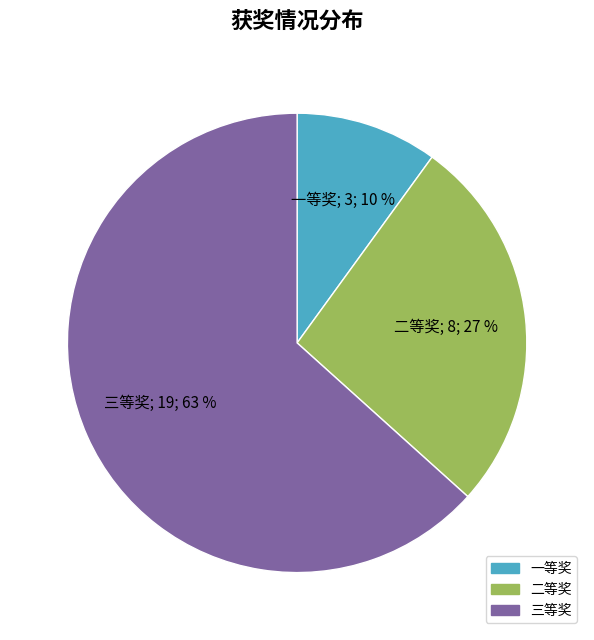

To the nearest percent, what percentage of the pie is 一等奖?

10%